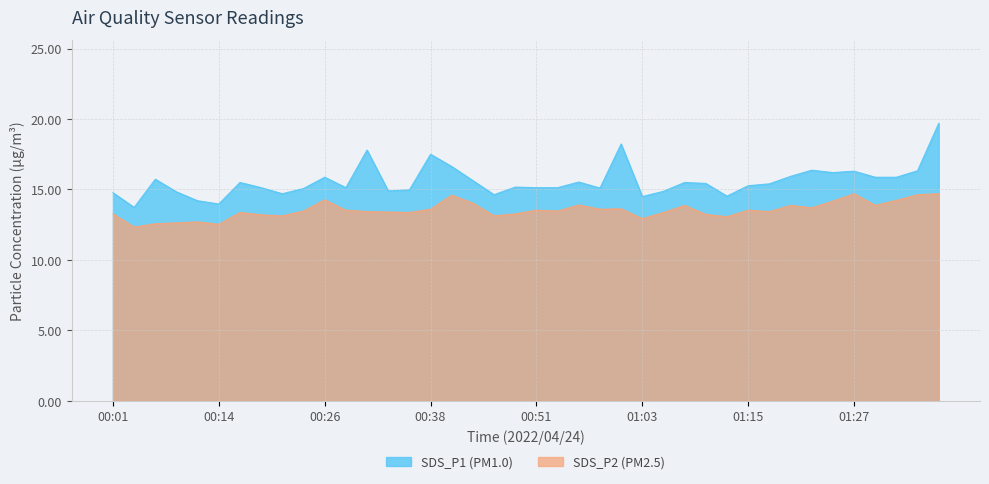

At which category is the sum across all series the highest?

01:37